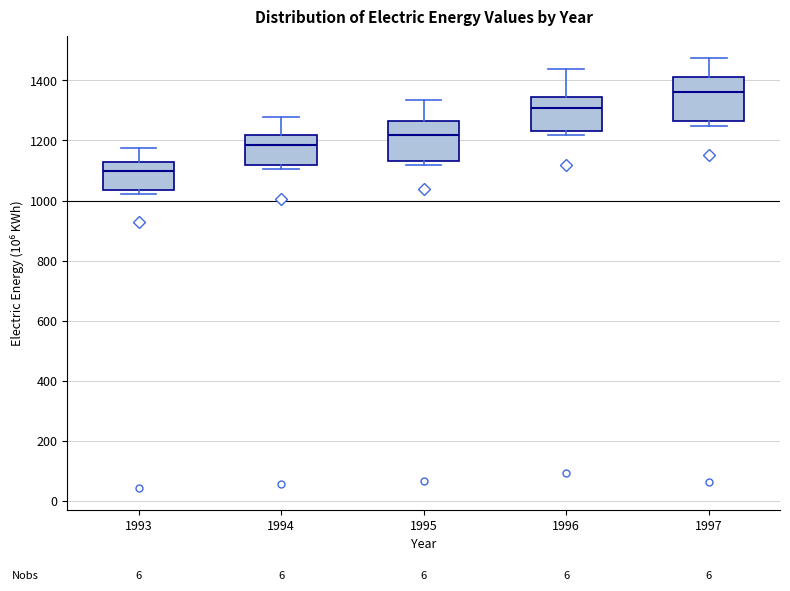

Which box's median line is the lowest?

1993